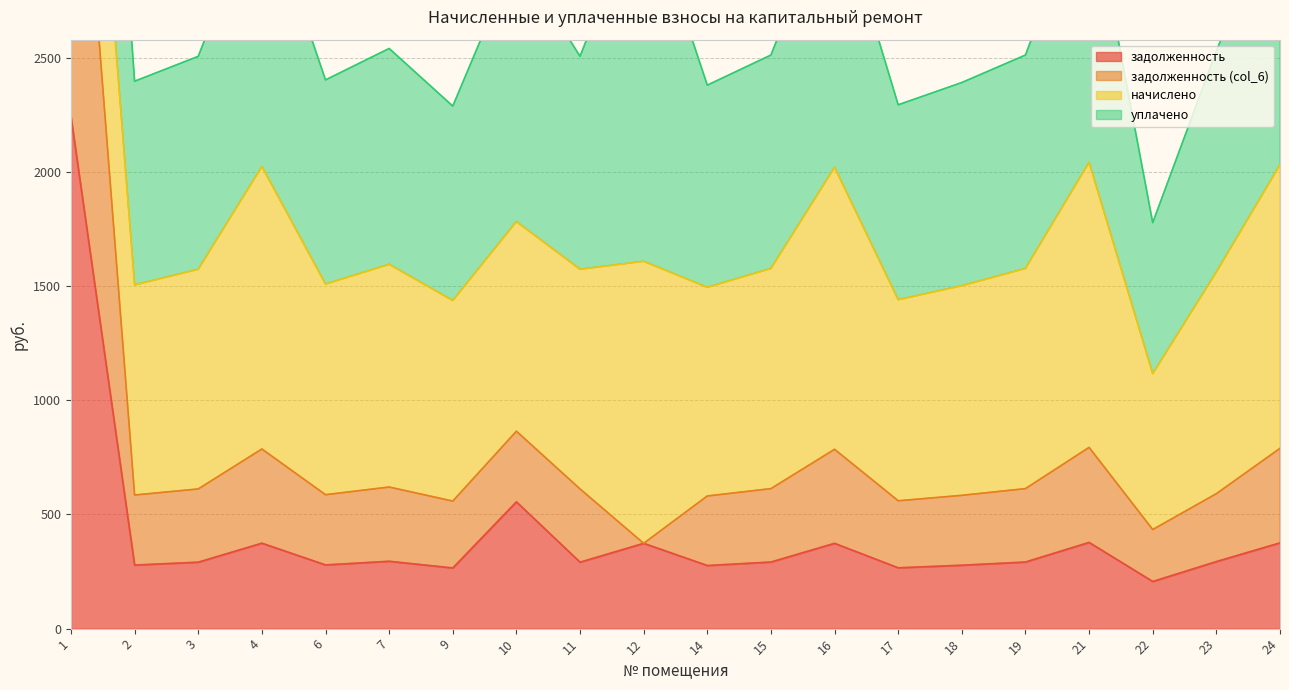

Where is the first local maximum for задолженность (col_6)?

4